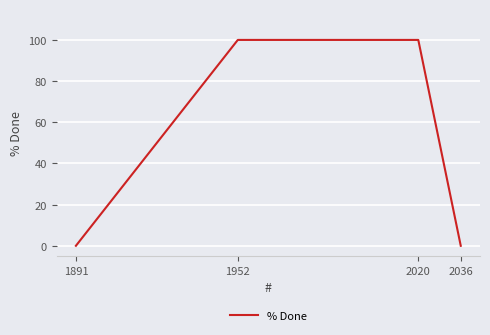

True or false: the data shows 100 at 2020.

True